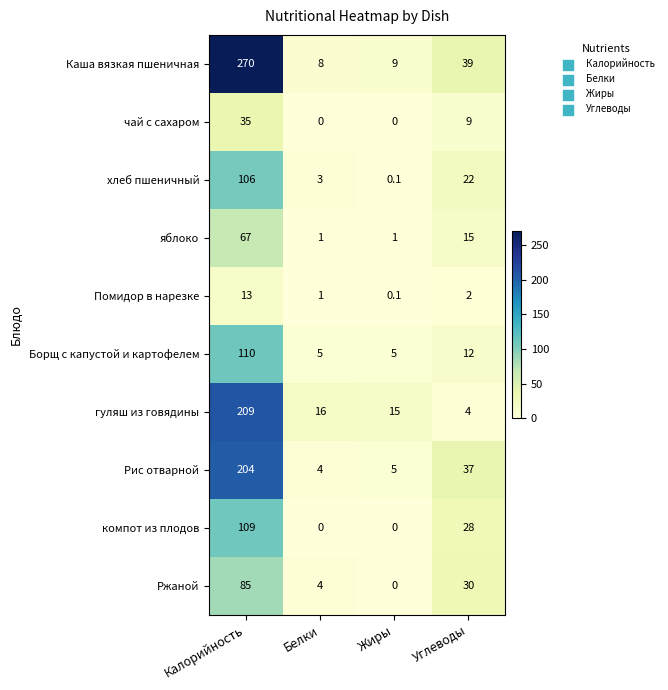

Rank the series by their maximum value, from highest to lowest.

Каша вязкая пшеничная, гуляш из говядины, Рис отварной, Борщ с капустой и картофелем, компот из плодов, хлеб пшеничный, Ржаной, яблоко, чай с сахаром, Помидор в нарезке